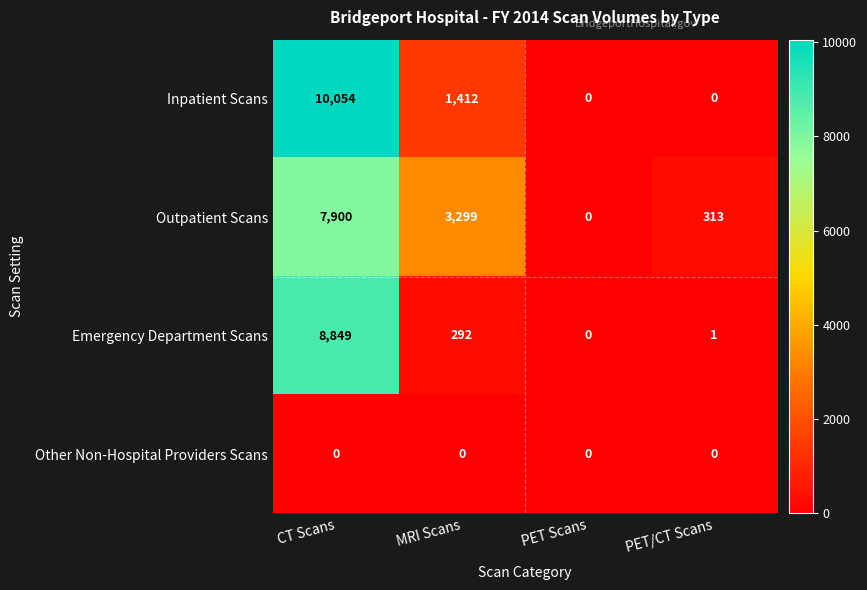

List the series in order of their peak value, lowest first.

Other Non-Hospital Providers Scans, Outpatient Scans, Emergency Department Scans, Inpatient Scans